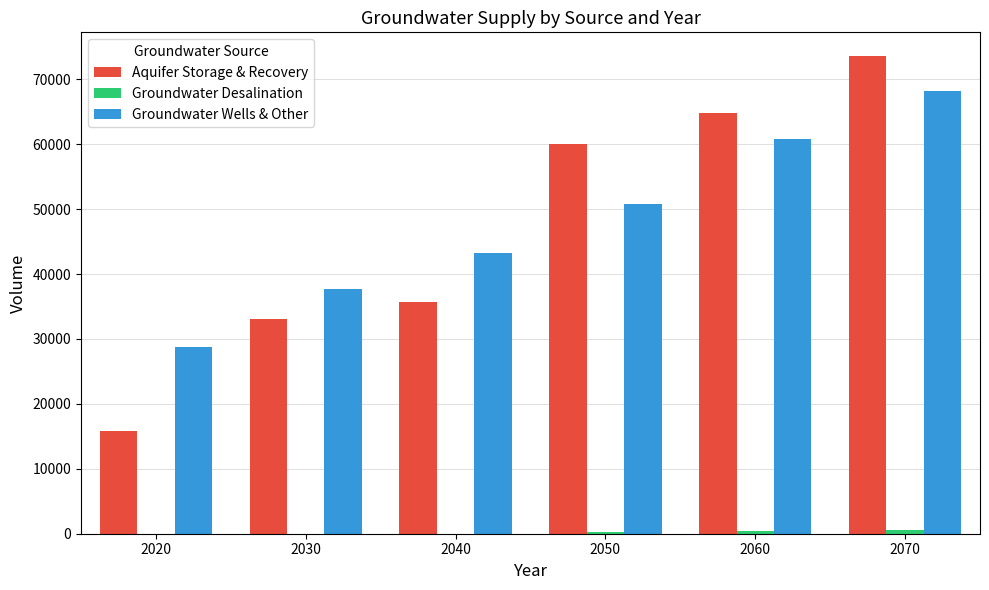

Which series changed the most between 2030 and 2050?

Aquifer Storage & Recovery